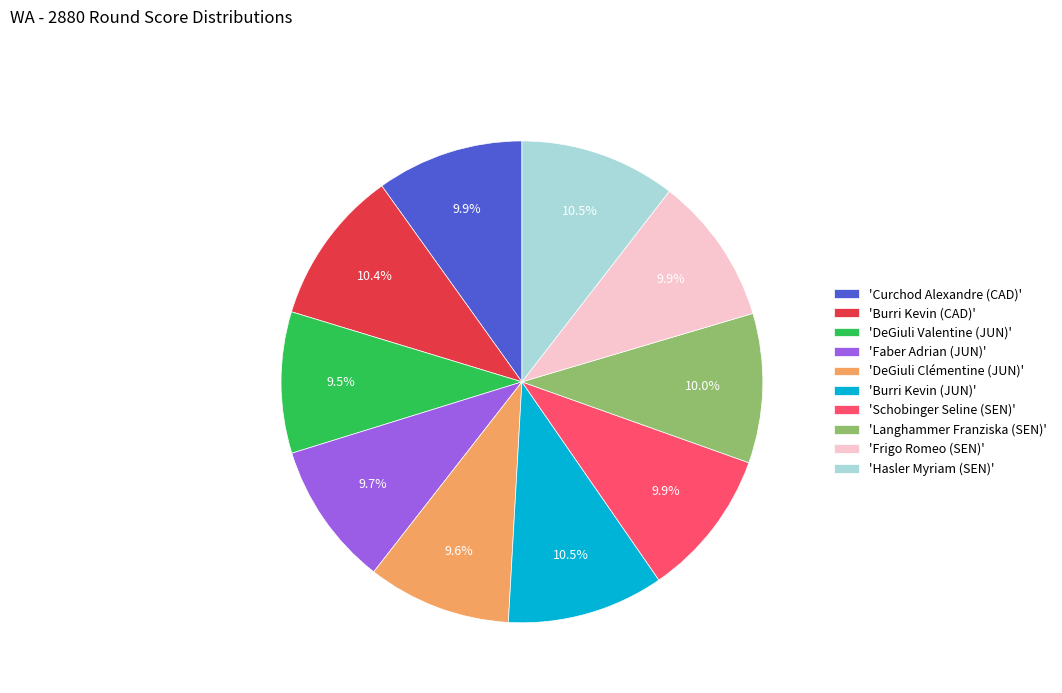

Does 'Frigo Romeo (SEN)' account for over 50% of the chart?

No